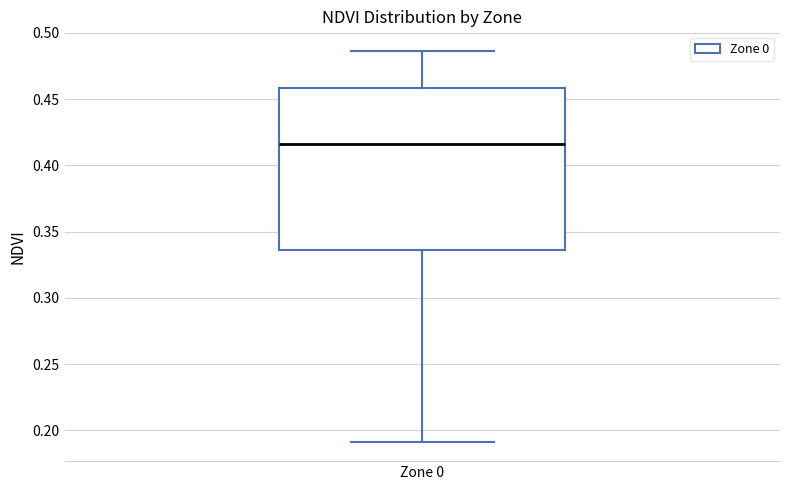

Read this box plot against the y-axis: the position of the median line, the range covered by the box, and the ends of both whiskers. The values are not printed on the chart, so give them approximately, as read against the axis.

median 0.415, box 0.335 to 0.460, whiskers 0.190 to 0.485